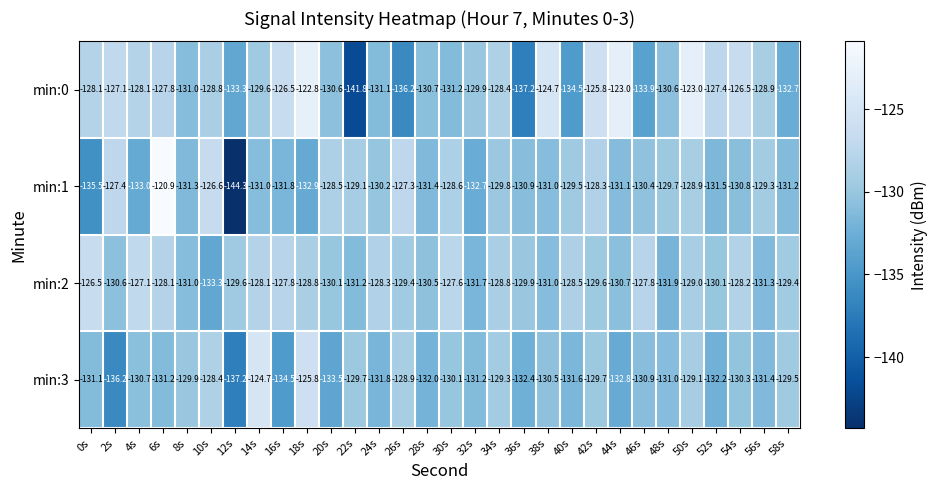

What is the average value of the min:0 series?

-129.7